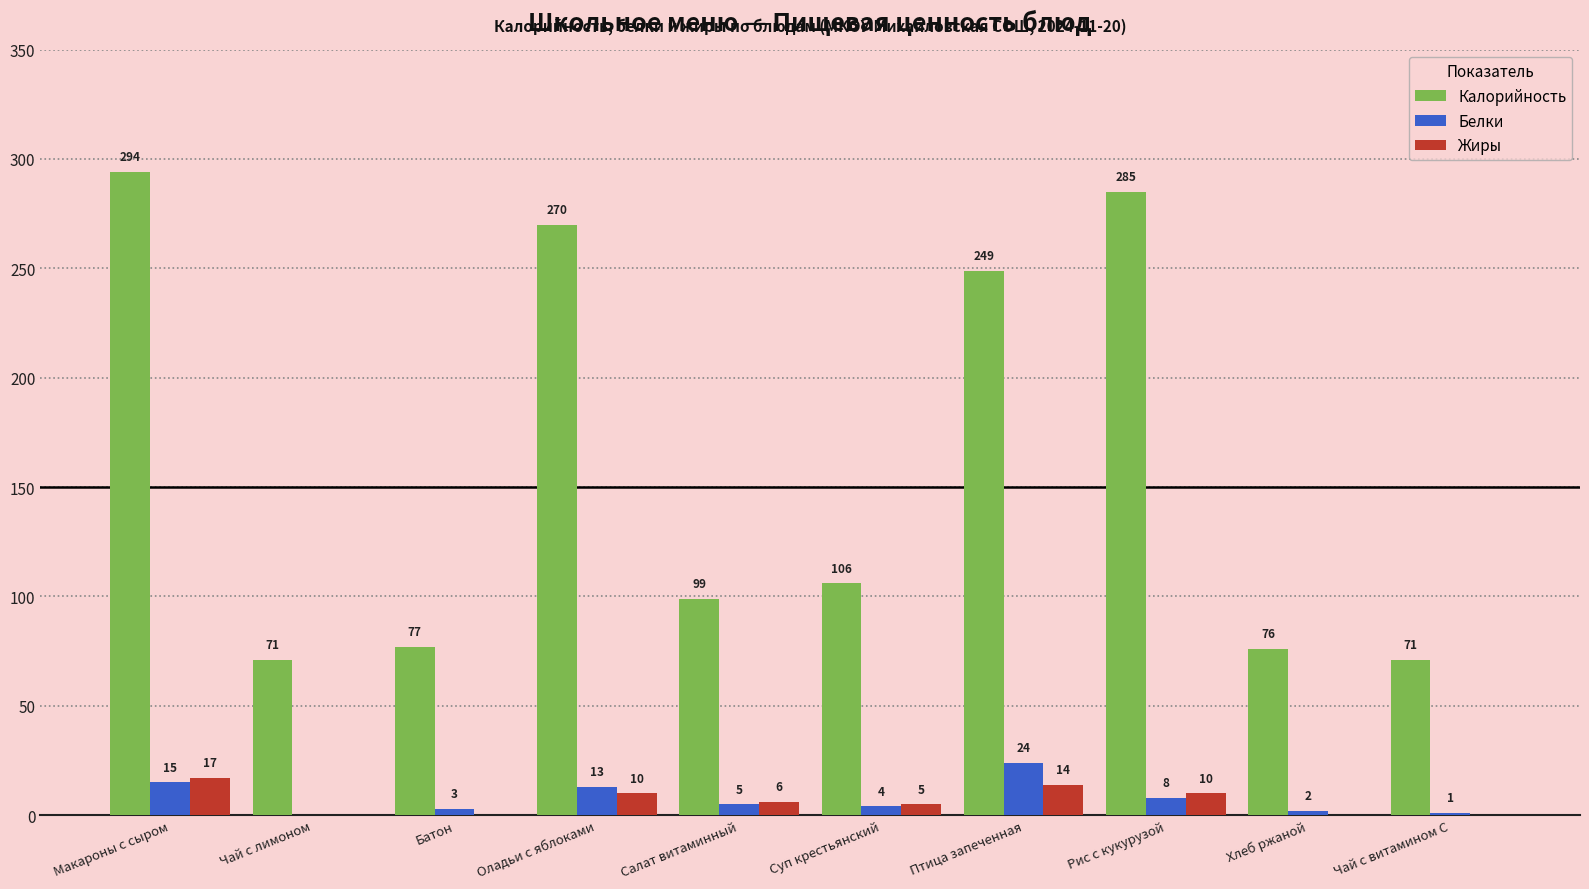

How many positive values does the Жиры series have?

6